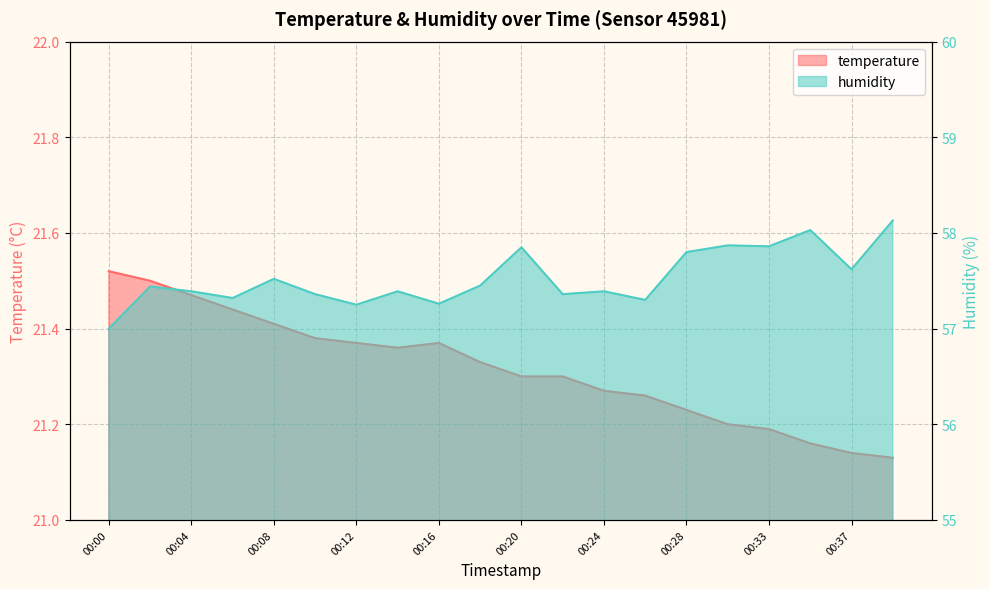

What is the spread (max minus min) of values at 00:16?

35.9